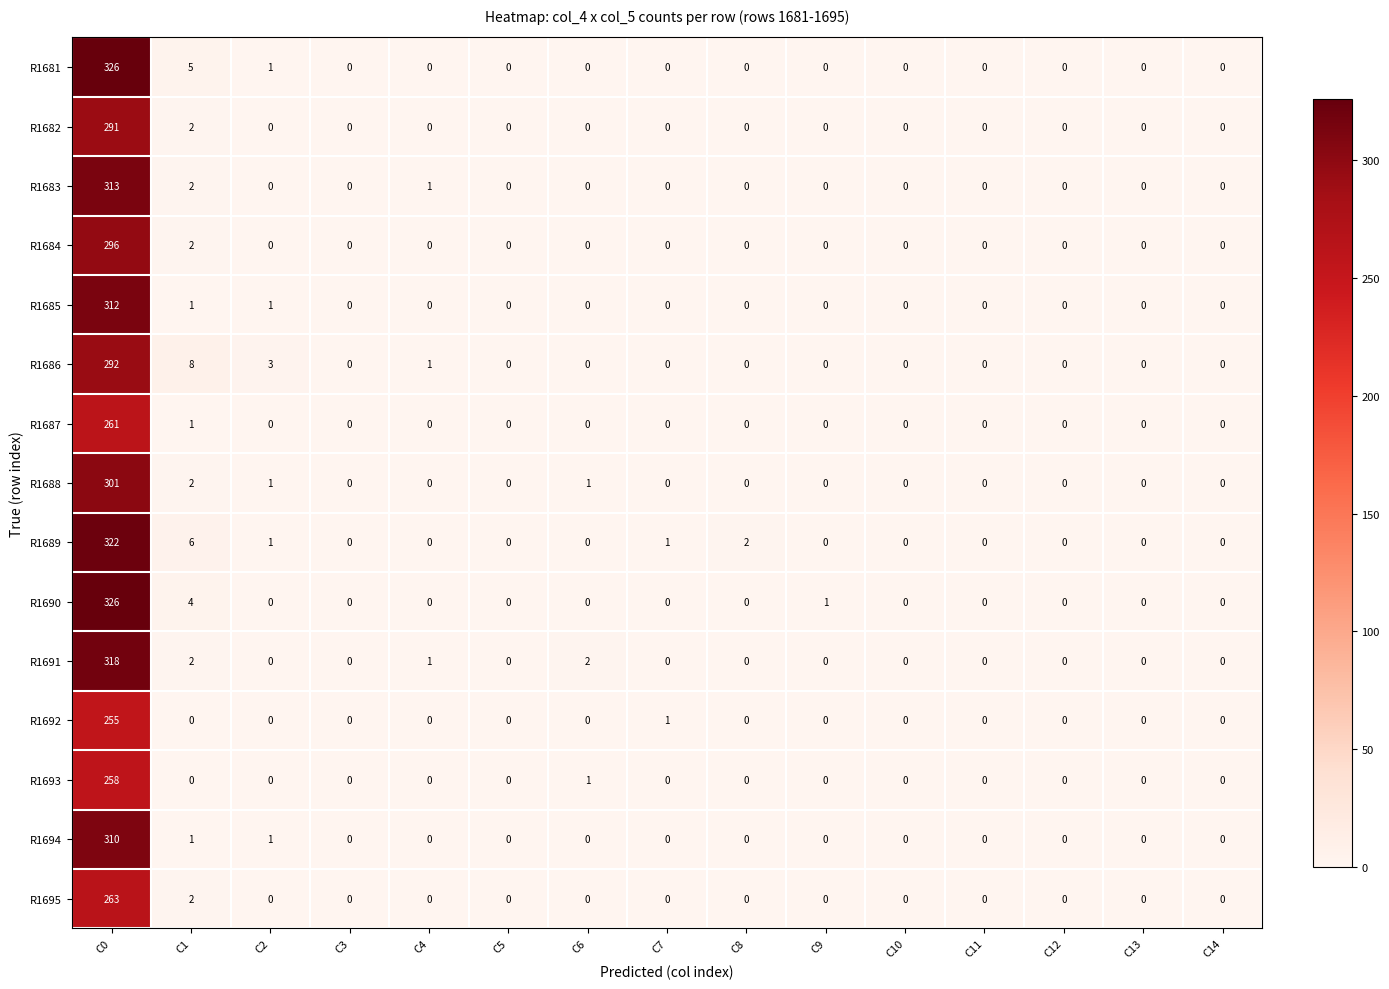

The R1683 series shows 0 at C13. True or false?

True